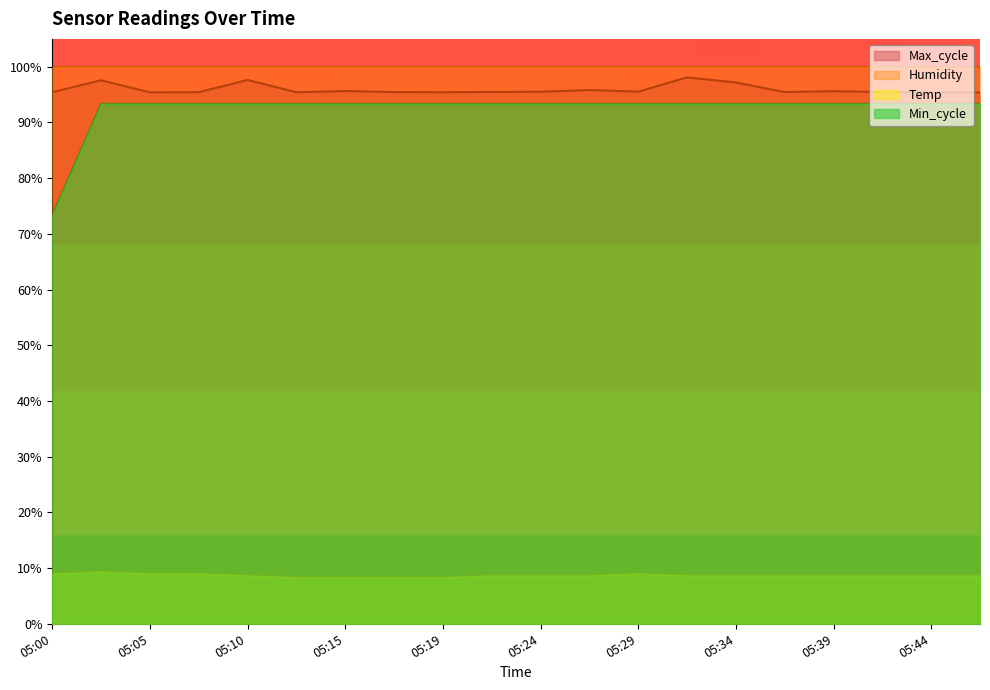

At which label is Max_cycle closest to 96?

05:27